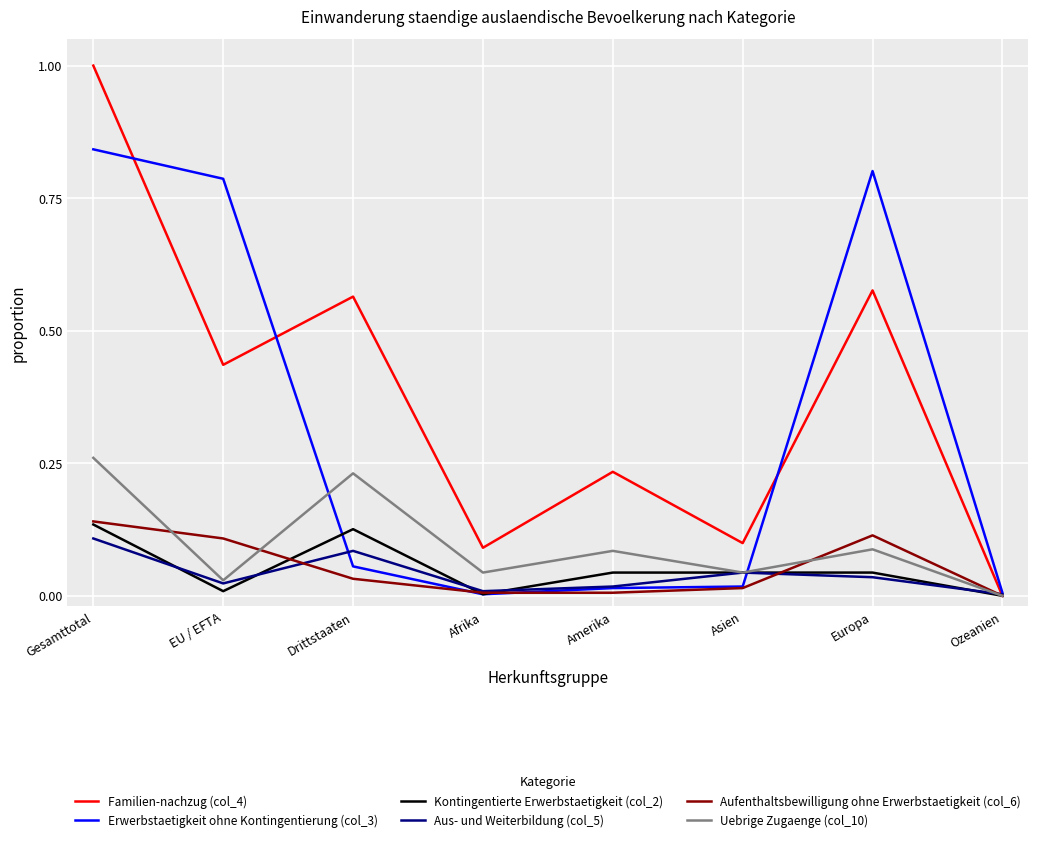

True or false: Aufenthaltsbewilligung ohne Erwerbstaetigkeit (col_6) has a value of 0.1 at Europa.

True